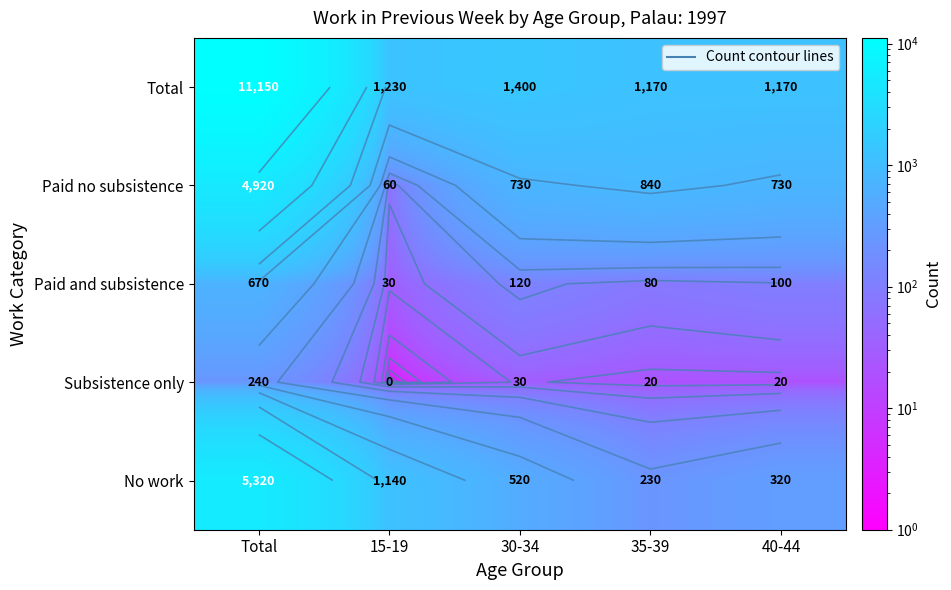

Between 35-39 and Total, which is larger?

Total